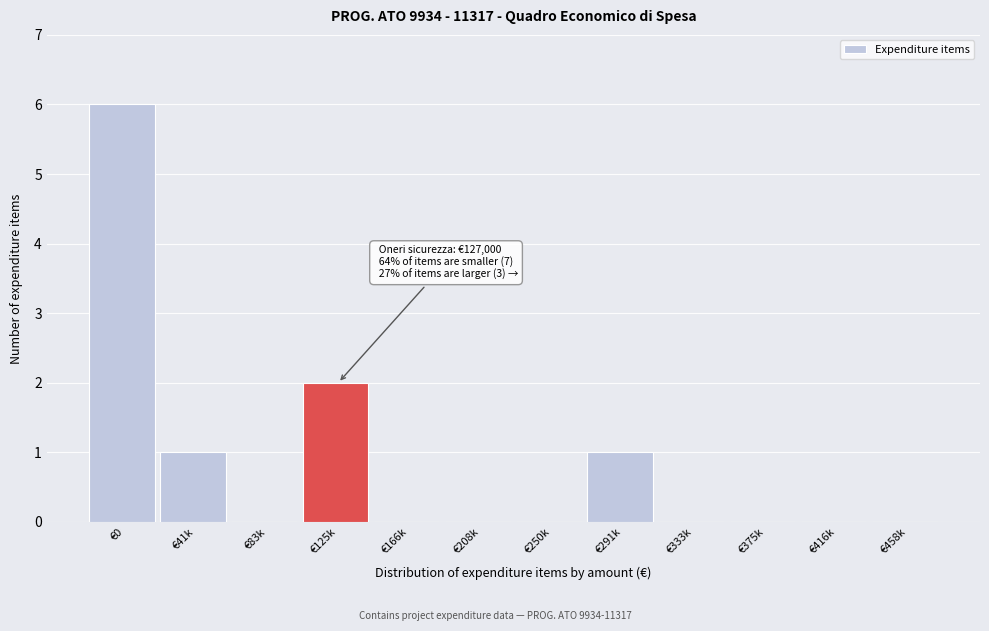

Reading right to left, transcribe all the data shown in this chart.

€458k=0	€416k=0	€375k=0	€333k=0	€291k=1	€250k=0	€208k=0	€166k=0	€125k=2	€83k=0	€41k=1	€0=6